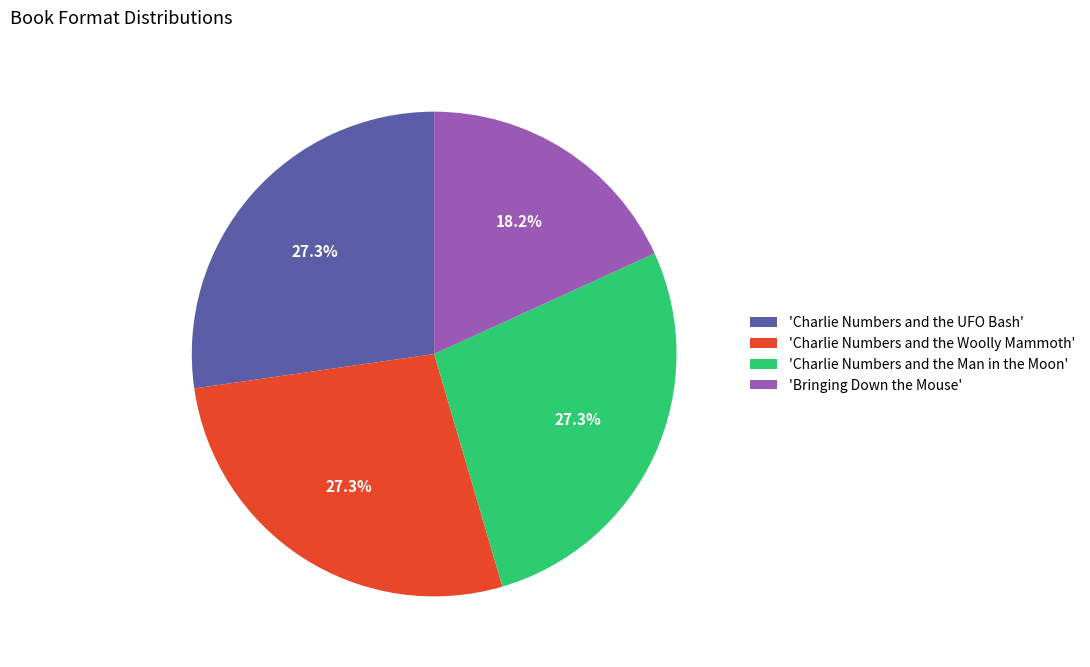

To the nearest percent, what is the difference between the largest and smallest slice percentages?

9%